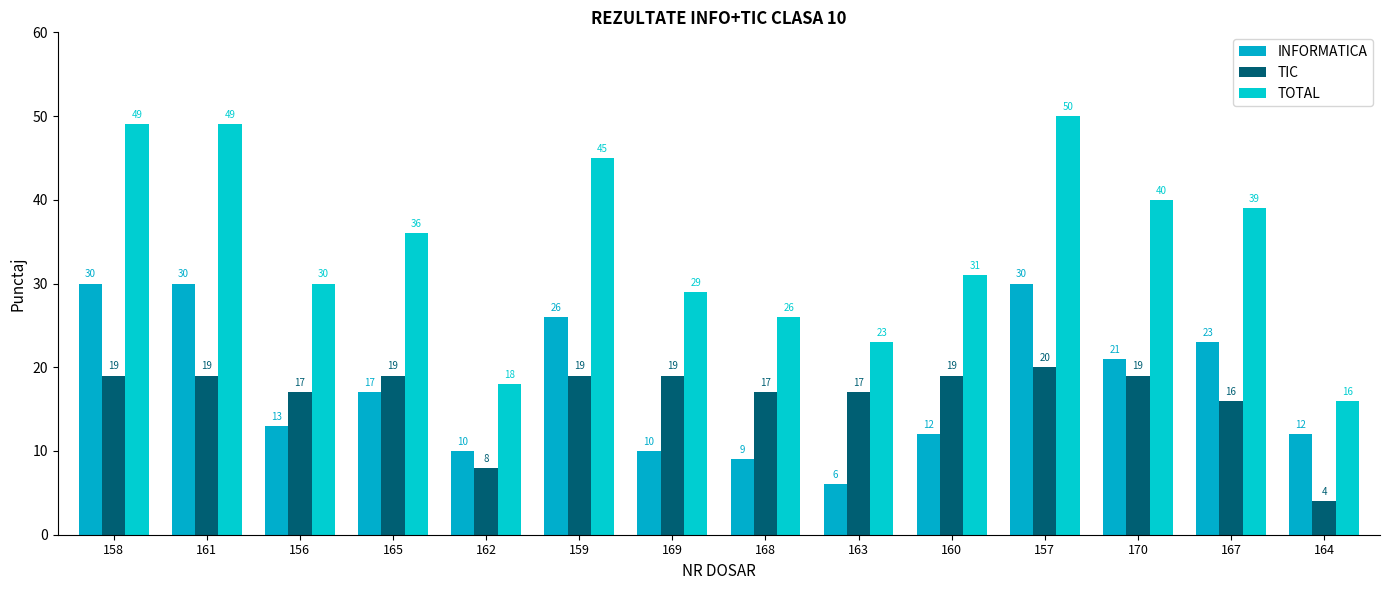

At which label does TIC reach its minimum?

164